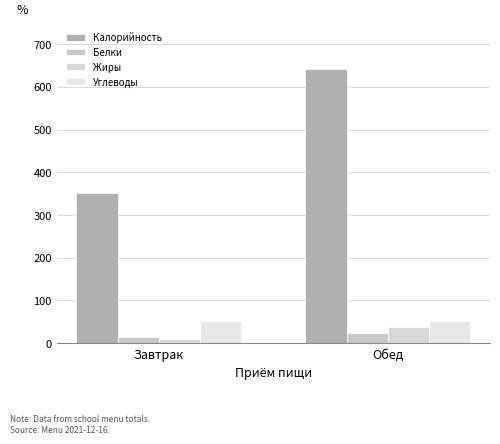

At which label does Жиры reach its minimum?

Завтрак